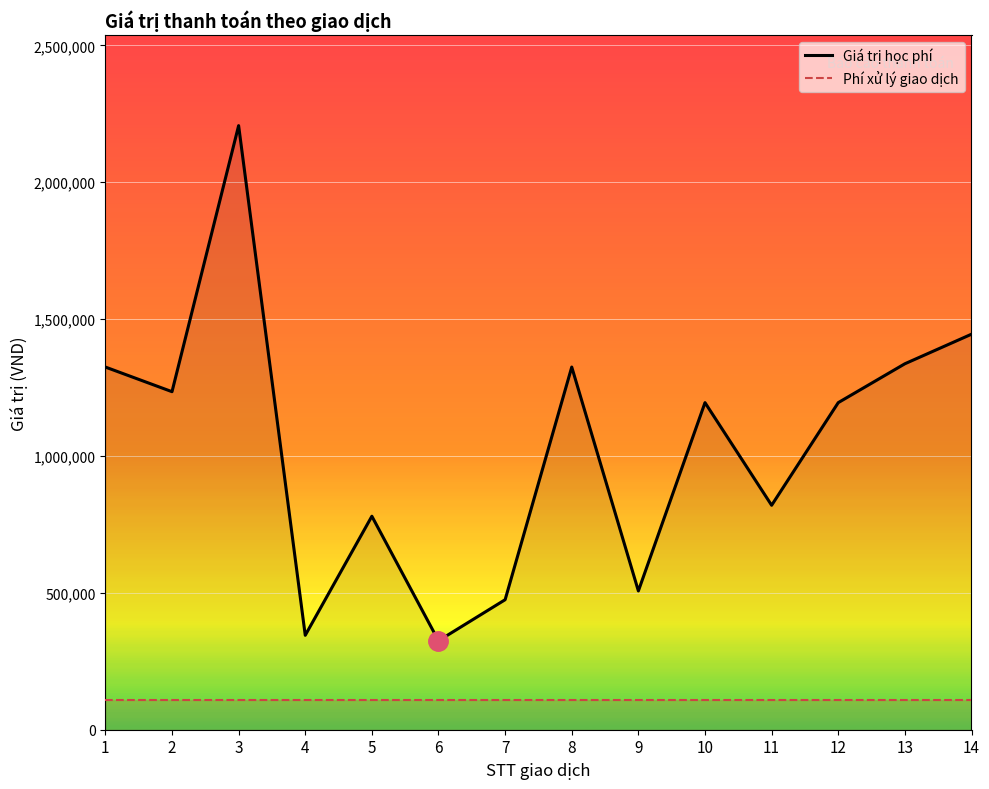

What is the sum of all Giá trị học phí values?

14516000